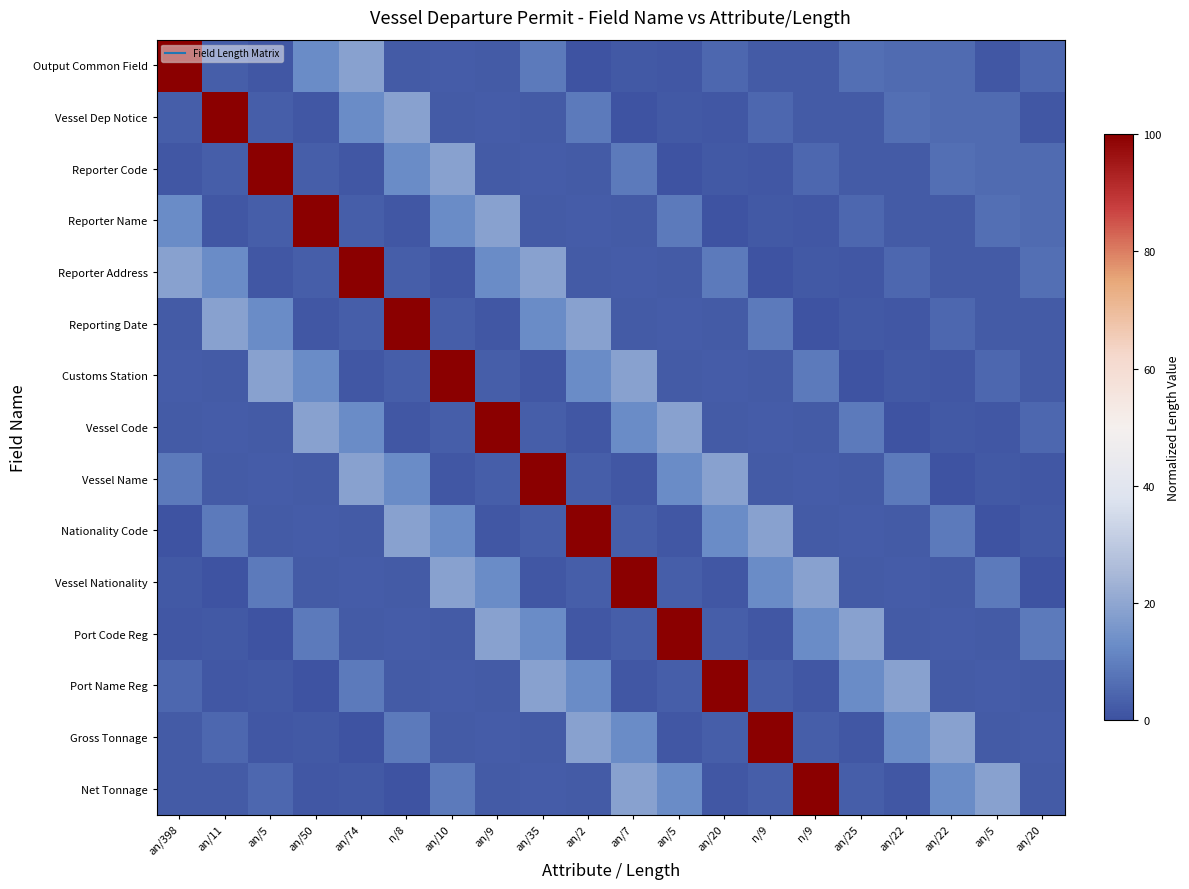

Reading left to right, what are all the values shown in this chart?

Output Common Field: an/398=100.0	an/11=2.8	an/5=1.3	an/50=12.6	an/74=18.6	n/8=2.0	an/10=2.5	an/9=2.3	an/35=8.8	an/2=0.5	an/7=1.8	an/5=1.3	an/20=5.0	n/9=2.3	n/9=2.3	an/25=6.3	an/22=5.5	an/22=5.5	an/5=1.3	an/20=5.0
Vessel Dep Notice: an/398=2.8	an/11=100.0	an/5=2.8	an/50=1.3	an/74=12.6	n/8=18.6	an/10=2.0	an/9=2.5	an/35=2.3	an/2=8.8	an/7=0.5	an/5=1.8	an/20=1.3	n/9=5.0	n/9=2.3	an/25=2.3	an/22=6.3	an/22=5.5	an/5=5.5	an/20=1.3
Reporter Code: an/398=1.3	an/11=2.8	an/5=100.0	an/50=2.8	an/74=1.3	n/8=12.6	an/10=18.6	an/9=2.0	an/35=2.5	an/2=2.3	an/7=8.8	an/5=0.5	an/20=1.8	n/9=1.3	n/9=5.0	an/25=2.3	an/22=2.3	an/22=6.3	an/5=5.5	an/20=5.5
Reporter Name: an/398=12.6	an/11=1.3	an/5=2.8	an/50=100.0	an/74=2.8	n/8=1.3	an/10=12.6	an/9=18.6	an/35=2.0	an/2=2.5	an/7=2.3	an/5=8.8	an/20=0.5	n/9=1.8	n/9=1.3	an/25=5.0	an/22=2.3	an/22=2.3	an/5=6.3	an/20=5.5
Reporter Address: an/398=18.6	an/11=12.6	an/5=1.3	an/50=2.8	an/74=100.0	n/8=2.8	an/10=1.3	an/9=12.6	an/35=18.6	an/2=2.0	an/7=2.5	an/5=2.3	an/20=8.8	n/9=0.5	n/9=1.8	an/25=1.3	an/22=5.0	an/22=2.3	an/5=2.3	an/20=6.3
Reporting Date: an/398=2.0	an/11=18.6	an/5=12.6	an/50=1.3	an/74=2.8	n/8=100.0	an/10=2.8	an/9=1.3	an/35=12.6	an/2=18.6	an/7=2.0	an/5=2.5	an/20=2.3	n/9=8.8	n/9=0.5	an/25=1.8	an/22=1.3	an/22=5.0	an/5=2.3	an/20=2.3
Customs Station: an/398=2.5	an/11=2.0	an/5=18.6	an/50=12.6	an/74=1.3	n/8=2.8	an/10=100.0	an/9=2.8	an/35=1.3	an/2=12.6	an/7=18.6	an/5=2.0	an/20=2.5	n/9=2.3	n/9=8.8	an/25=0.5	an/22=1.8	an/22=1.3	an/5=5.0	an/20=2.3
Vessel Code: an/398=2.3	an/11=2.5	an/5=2.0	an/50=18.6	an/74=12.6	n/8=1.3	an/10=2.8	an/9=100.0	an/35=2.8	an/2=1.3	an/7=12.6	an/5=18.6	an/20=2.0	n/9=2.5	n/9=2.3	an/25=8.8	an/22=0.5	an/22=1.8	an/5=1.3	an/20=5.0
Vessel Name: an/398=8.8	an/11=2.3	an/5=2.5	an/50=2.0	an/74=18.6	n/8=12.6	an/10=1.3	an/9=2.8	an/35=100.0	an/2=2.8	an/7=1.3	an/5=12.6	an/20=18.6	n/9=2.0	n/9=2.5	an/25=2.3	an/22=8.8	an/22=0.5	an/5=1.8	an/20=1.3
Nationality Code: an/398=0.5	an/11=8.8	an/5=2.3	an/50=2.5	an/74=2.0	n/8=18.6	an/10=12.6	an/9=1.3	an/35=2.8	an/2=100.0	an/7=2.8	an/5=1.3	an/20=12.6	n/9=18.6	n/9=2.0	an/25=2.5	an/22=2.3	an/22=8.8	an/5=0.5	an/20=1.8
Vessel Nationality: an/398=1.8	an/11=0.5	an/5=8.8	an/50=2.3	an/74=2.5	n/8=2.0	an/10=18.6	an/9=12.6	an/35=1.3	an/2=2.8	an/7=100.0	an/5=2.8	an/20=1.3	n/9=12.6	n/9=18.6	an/25=2.0	an/22=2.5	an/22=2.3	an/5=8.8	an/20=0.5
Port Code Reg: an/398=1.3	an/11=1.8	an/5=0.5	an/50=8.8	an/74=2.3	n/8=2.5	an/10=2.0	an/9=18.6	an/35=12.6	an/2=1.3	an/7=2.8	an/5=100.0	an/20=2.8	n/9=1.3	n/9=12.6	an/25=18.6	an/22=2.0	an/22=2.5	an/5=2.3	an/20=8.8
Port Name Reg: an/398=5.0	an/11=1.3	an/5=1.8	an/50=0.5	an/74=8.8	n/8=2.3	an/10=2.5	an/9=2.0	an/35=18.6	an/2=12.6	an/7=1.3	an/5=2.8	an/20=100.0	n/9=2.8	n/9=1.3	an/25=12.6	an/22=18.6	an/22=2.0	an/5=2.5	an/20=2.3
Gross Tonnage: an/398=2.3	an/11=5.0	an/5=1.3	an/50=1.8	an/74=0.5	n/8=8.8	an/10=2.3	an/9=2.5	an/35=2.0	an/2=18.6	an/7=12.6	an/5=1.3	an/20=2.8	n/9=100.0	n/9=2.8	an/25=1.3	an/22=12.6	an/22=18.6	an/5=2.0	an/20=2.5
Net Tonnage: an/398=2.3	an/11=2.3	an/5=5.0	an/50=1.3	an/74=1.8	n/8=0.5	an/10=8.8	an/9=2.3	an/35=2.5	an/2=2.0	an/7=18.6	an/5=12.6	an/20=1.3	n/9=2.8	n/9=100.0	an/25=2.8	an/22=1.3	an/22=12.6	an/5=18.6	an/20=2.0